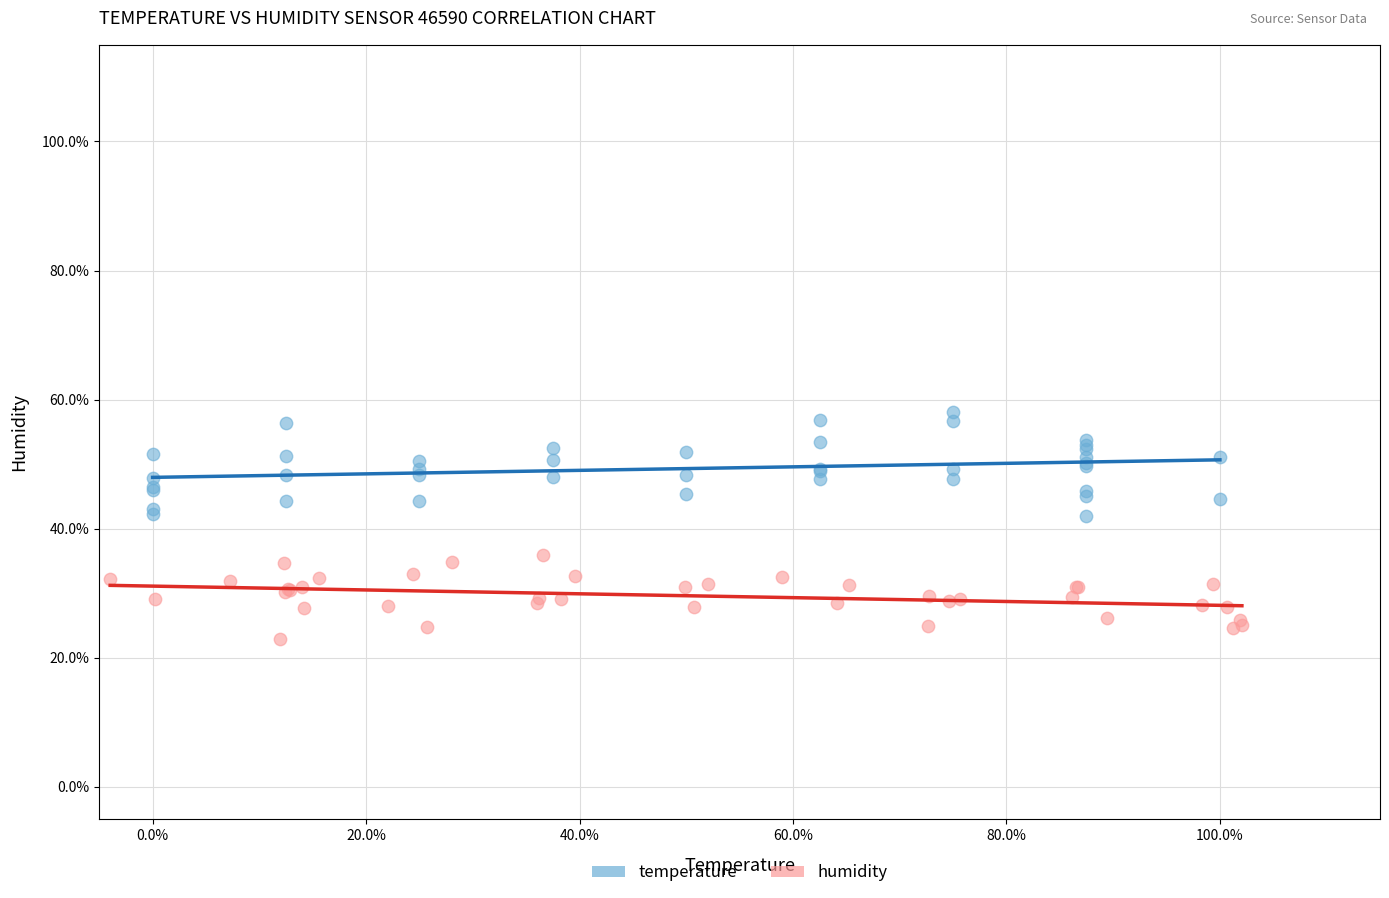

What are all the series names shown in the legend?

temperature, humidity